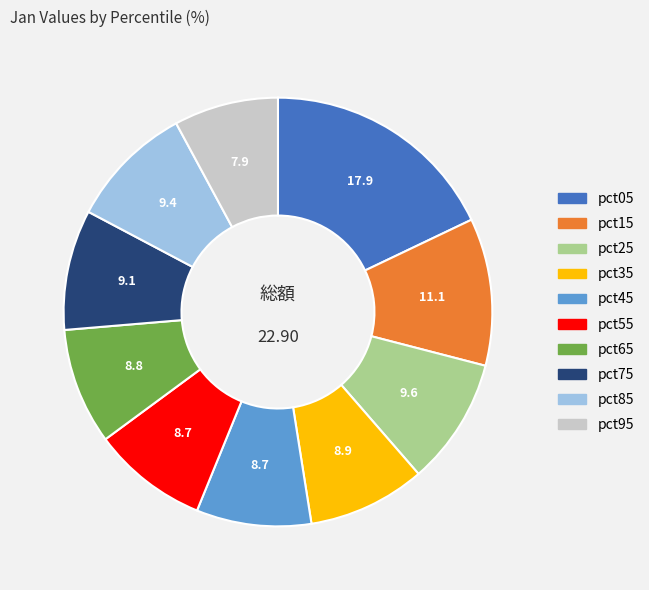

Does any single category account for the majority?

No